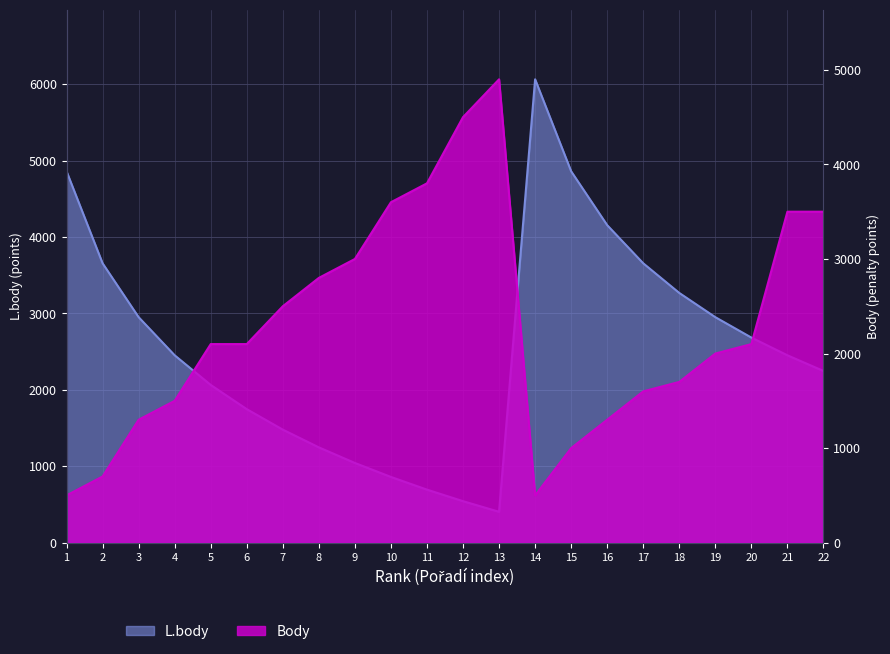

At which category does the chart reach its peak across all series?

14